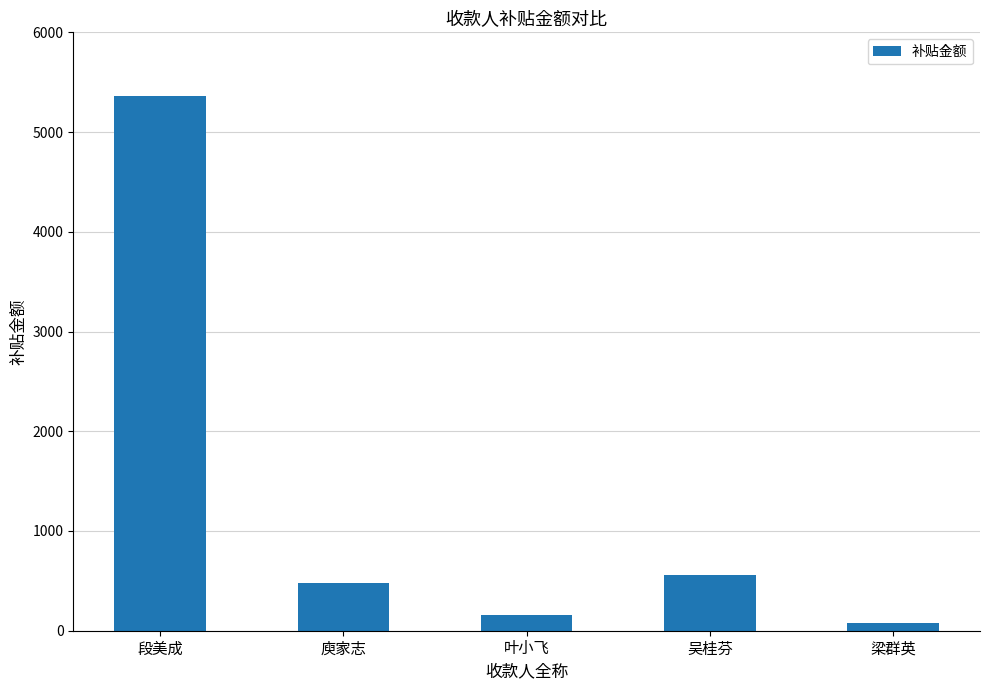

The value at 段美成 is 5360. True or false?

True